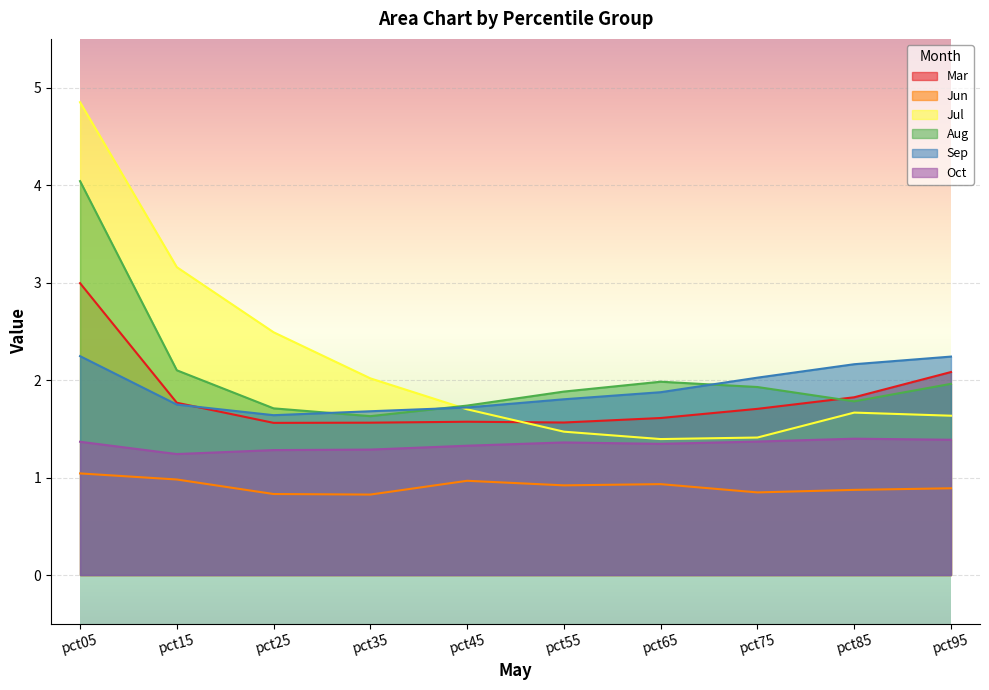

Which series changed the most between pct15 and pct85?

Jul